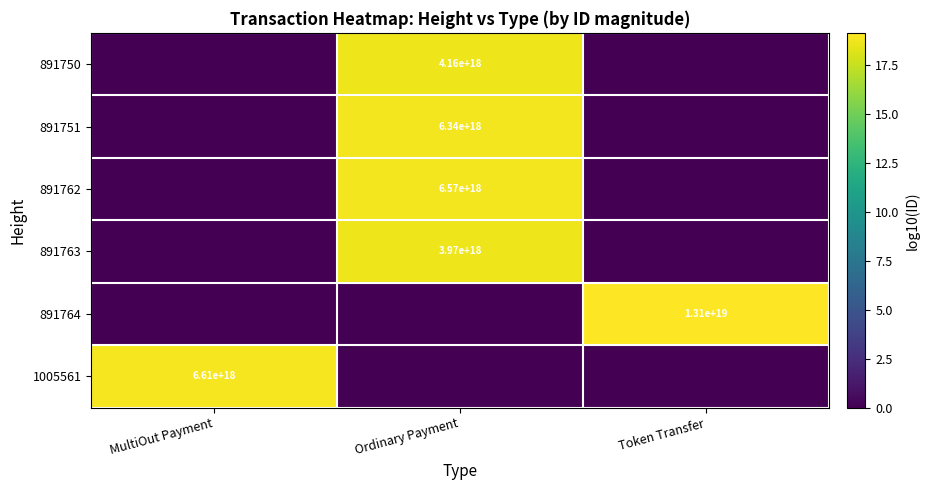

The value of 1005561 at MultiOut Payment is 2020547334898087936. True or false?

False